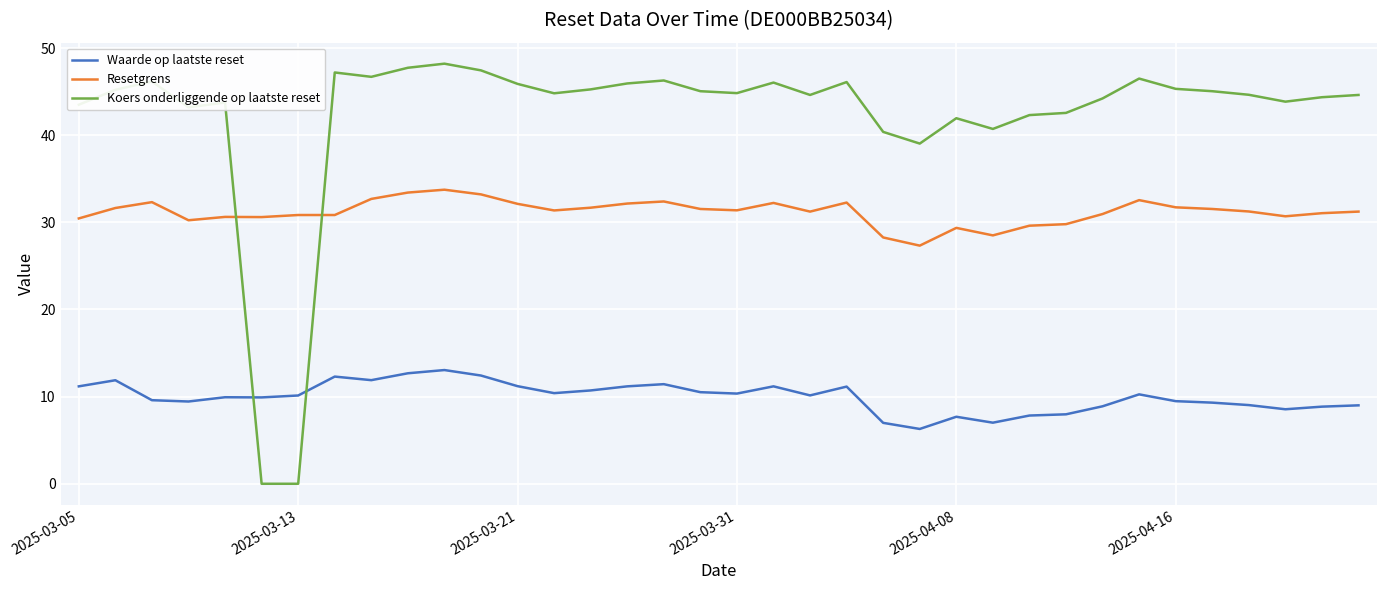

What is the difference between the maximum and minimum values in the Resetgrens series?

6.4